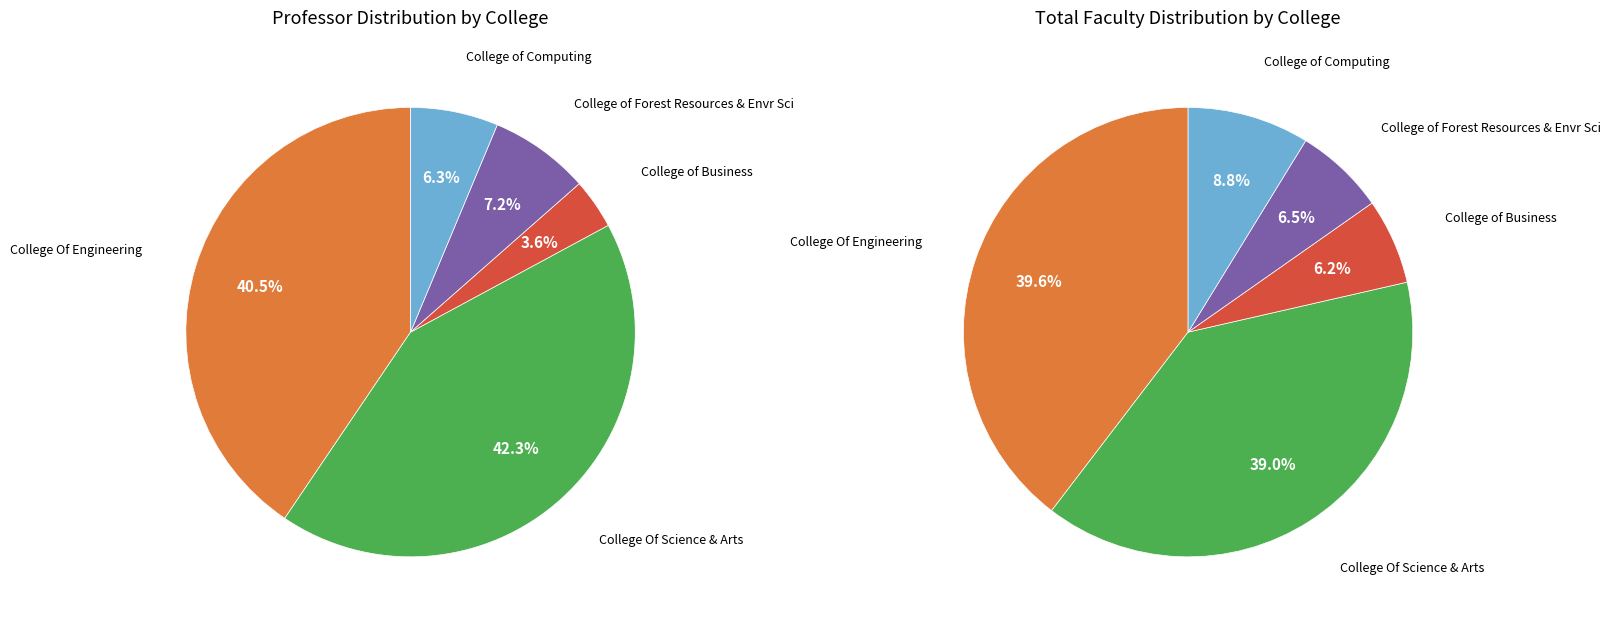

What percentage is the College of Forest Resources & Envr Sci slice, to the nearest percent?

7%